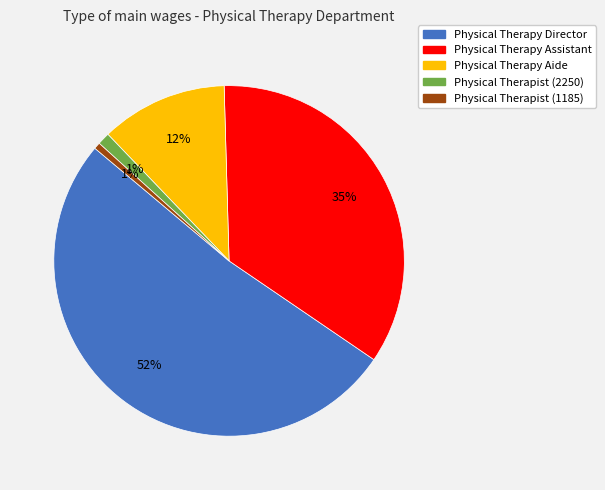

The Physical Therapist (2250) slice represents 12% of the pie. True or false?

False